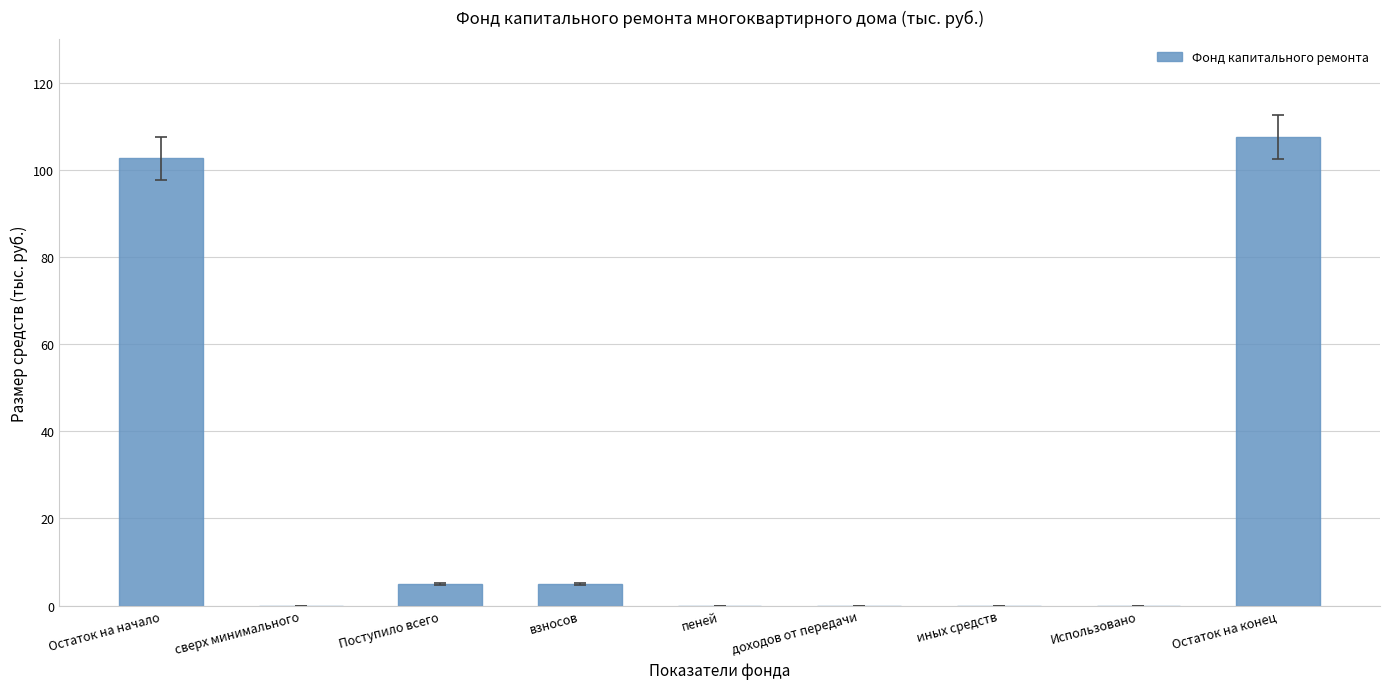

Reading left to right, what are all the values shown in this chart?

102.7	0.0	5.0	5.0	0.0	0.0	0.0	0.0	107.6